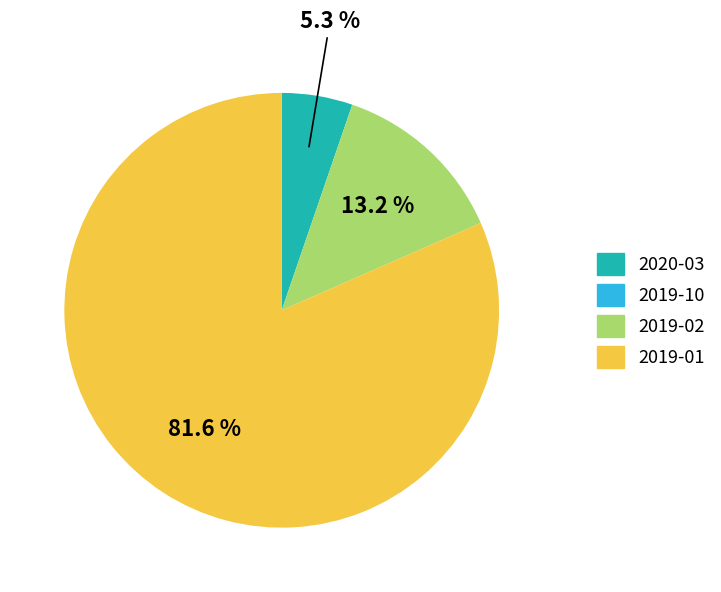

What percentage is NOT represented by 2020-03?

94.7%